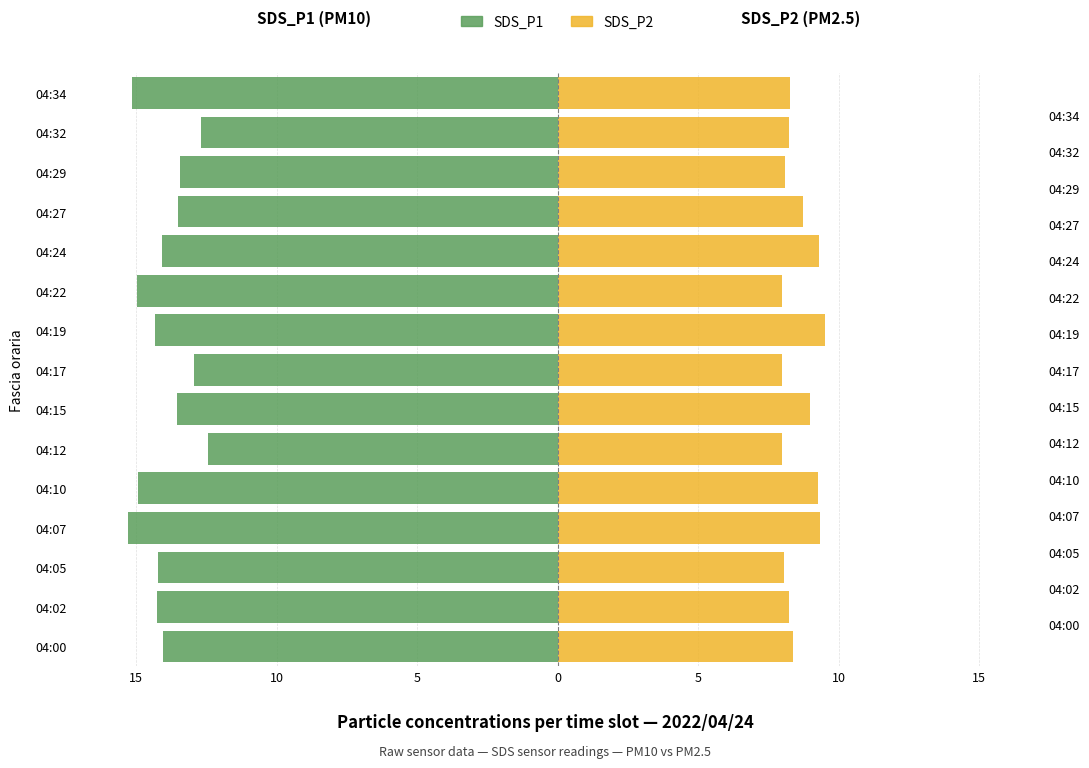

How many data points in SDS_P2 are less than 8?

1